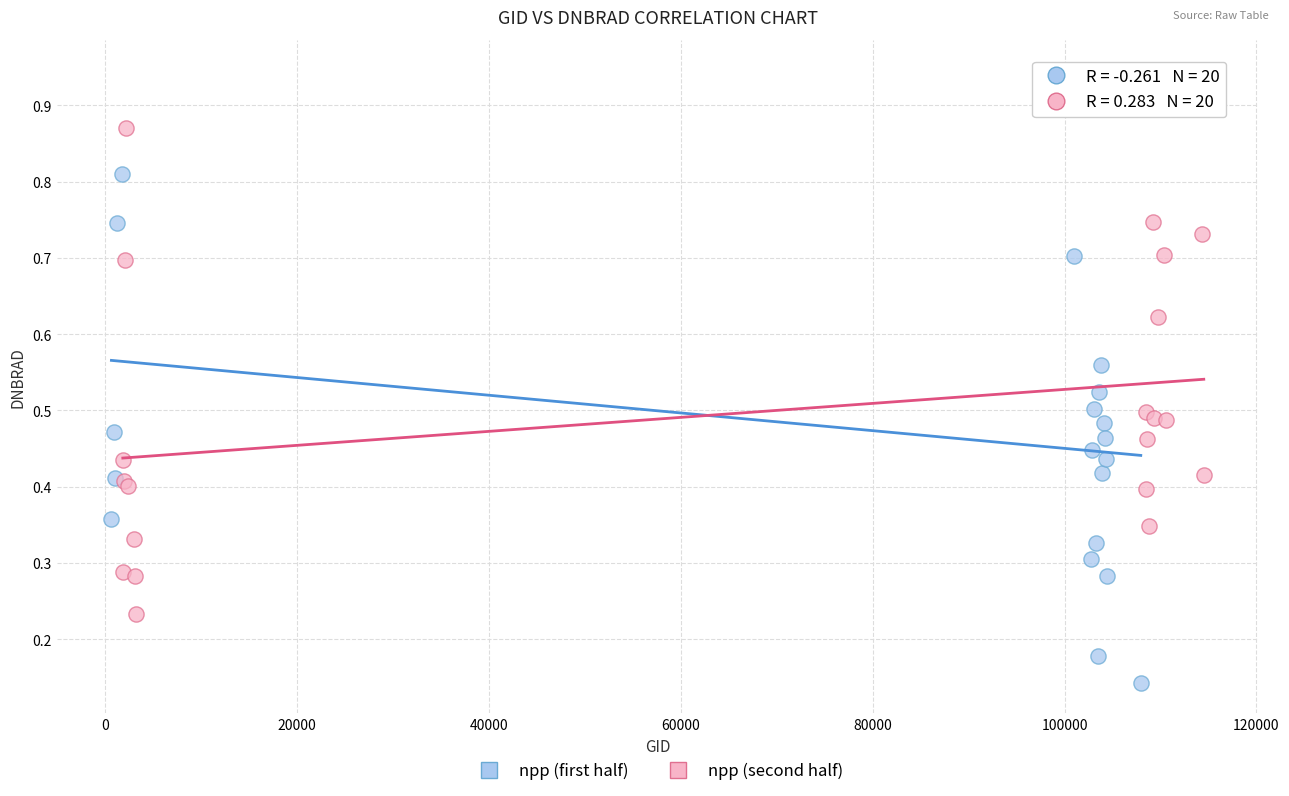

Which series has the widest spread of Y values?

npp (first half)